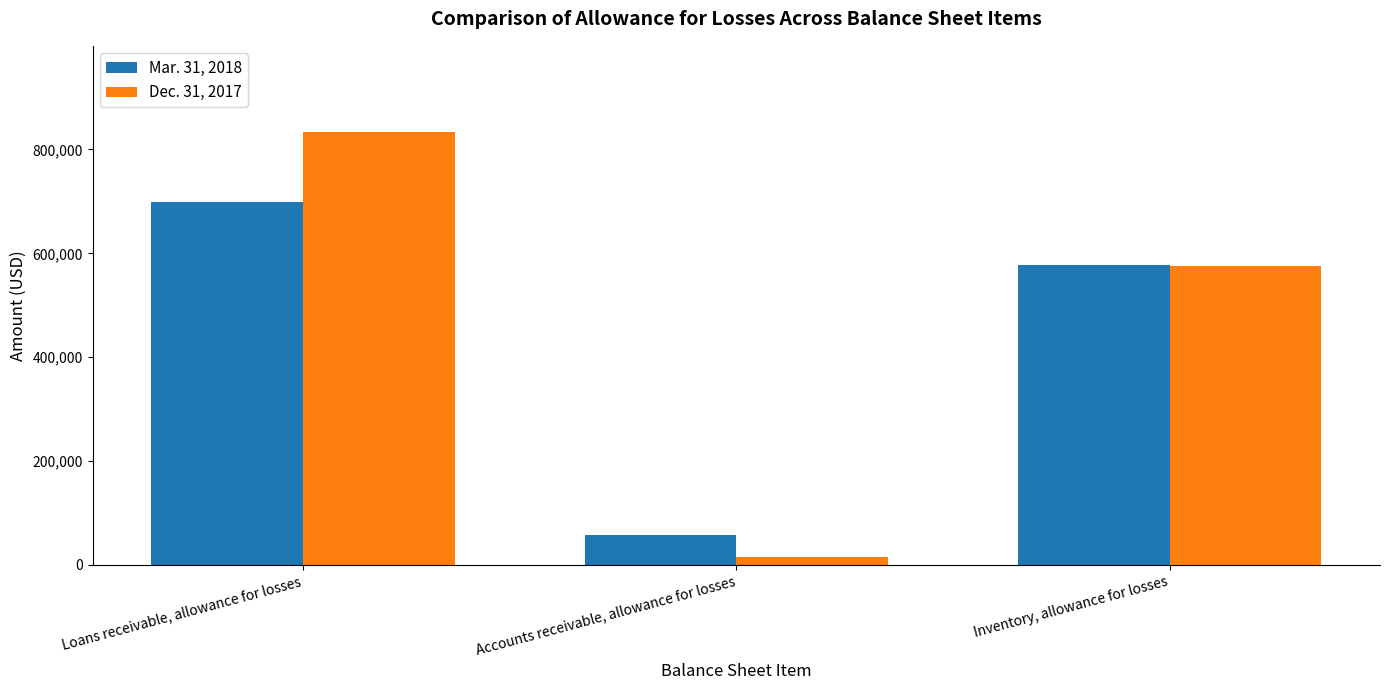

Which series has the widest spread of values?

Dec. 31, 2017